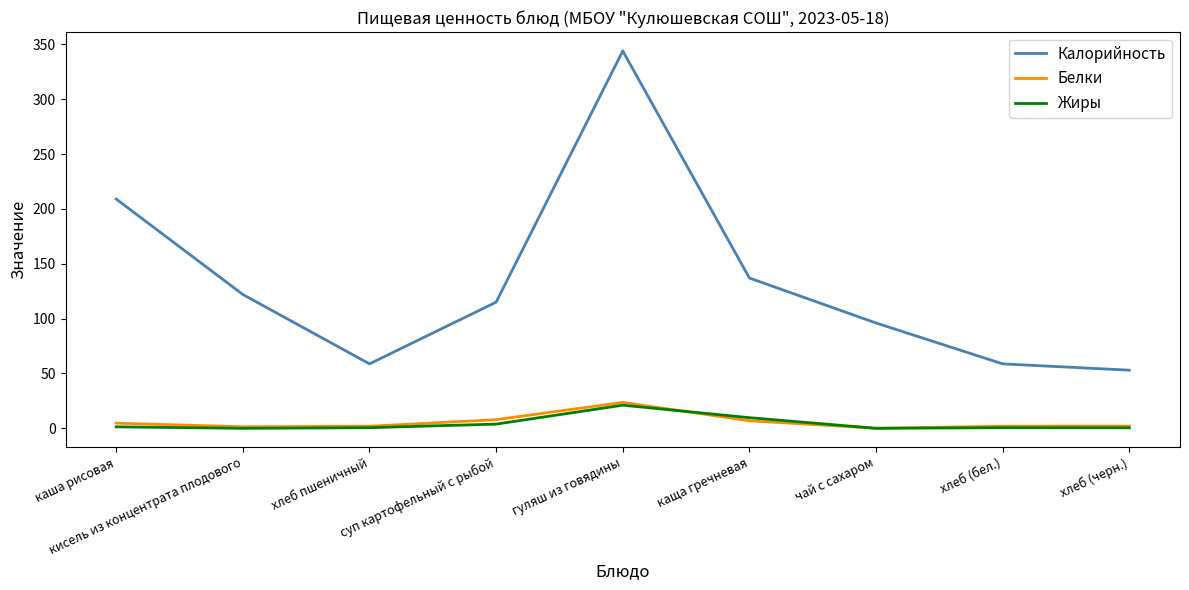

Which series has the largest total across all categories?

Калорийность